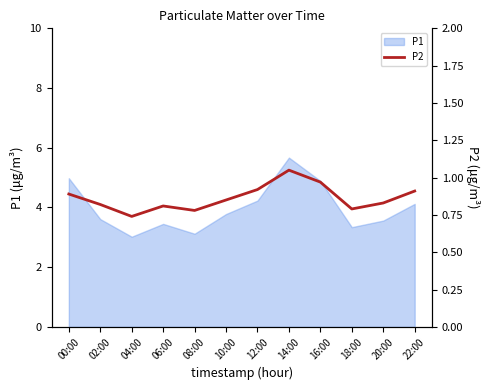

What is the minimum value shown in the chart?

0.7